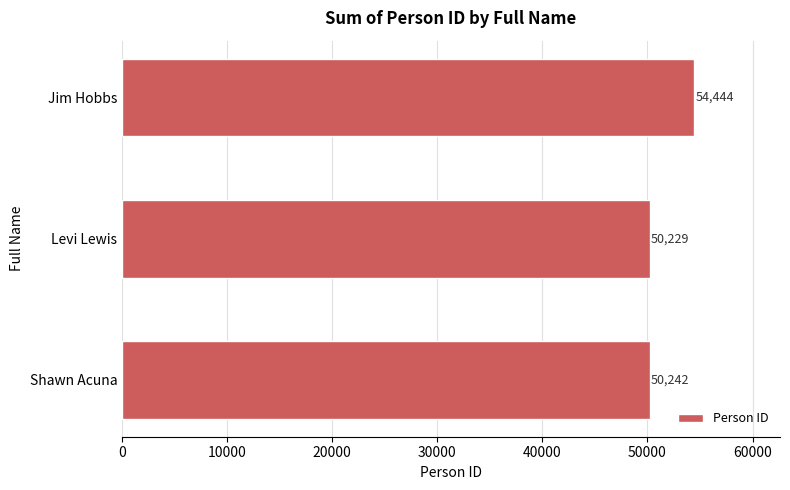

What is the label of the 3rd bar from the top?

Shawn Acuna